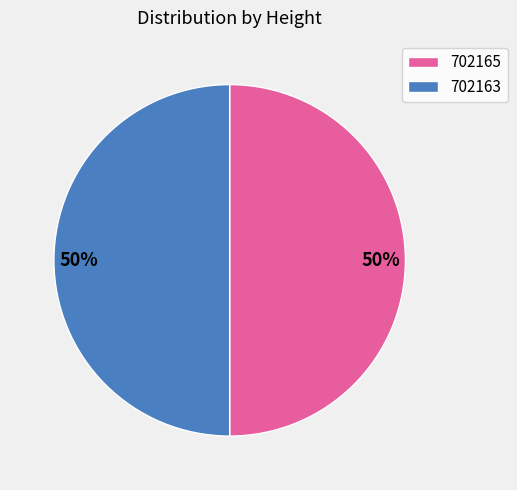

What percentage is the 702165 slice, to the nearest percent?

50%